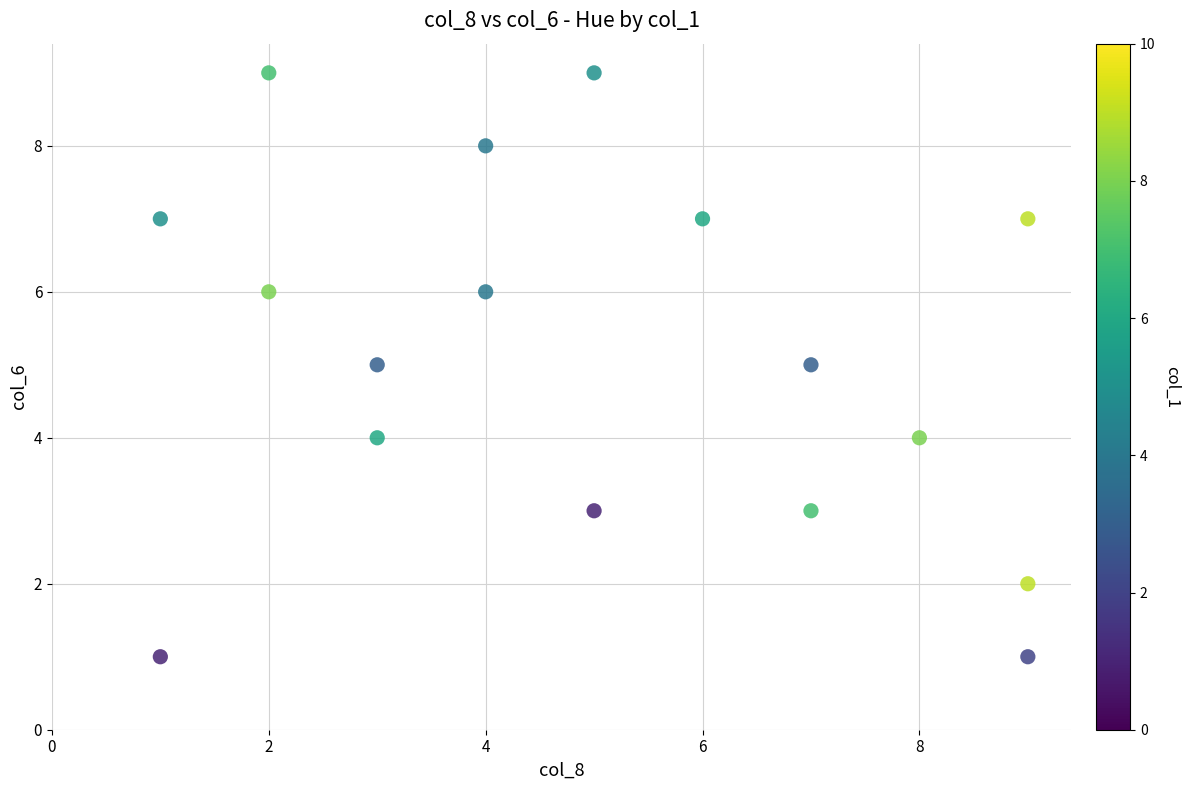

What is the range of X values (max minus min)?

8